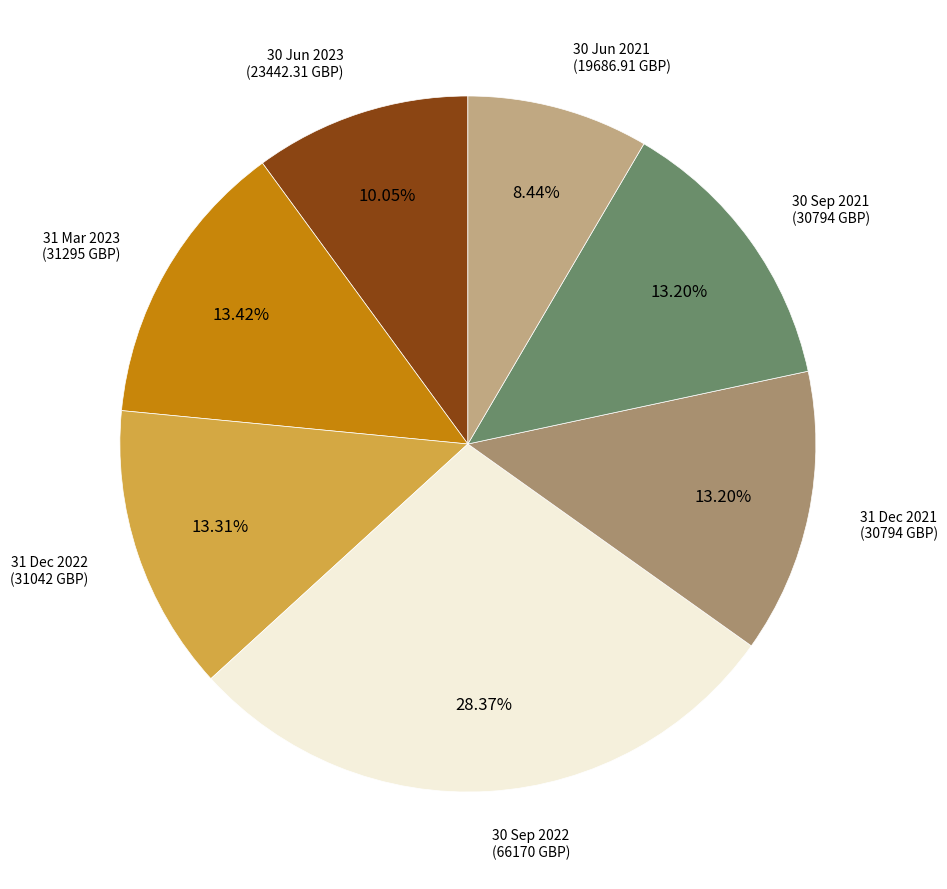

Which has a higher value, 30 Jun 2021 or 31 Dec 2022?

31 Dec 2022